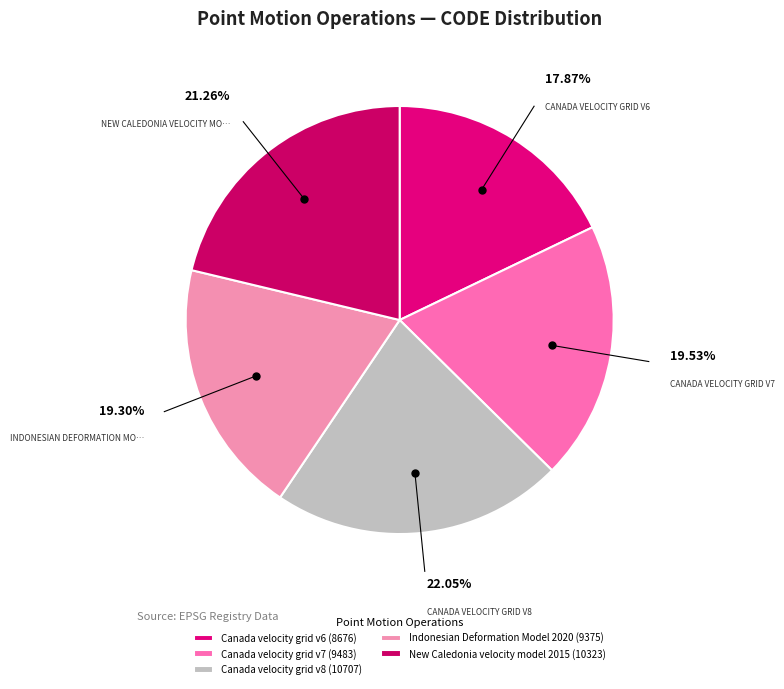

Is there any slice that represents more than half of the pie?

No